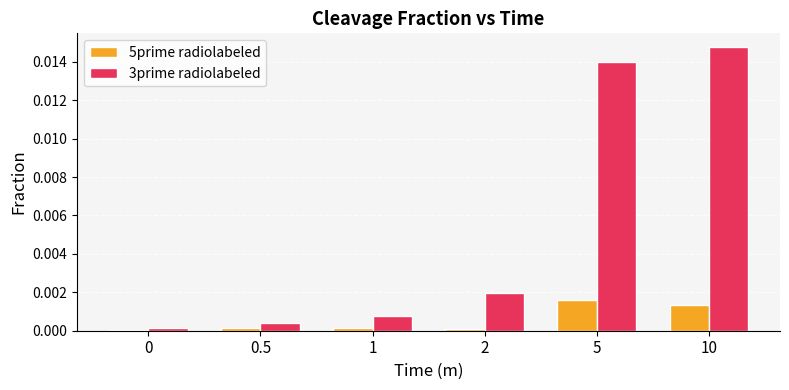

Count the number of data series in this chart.

2